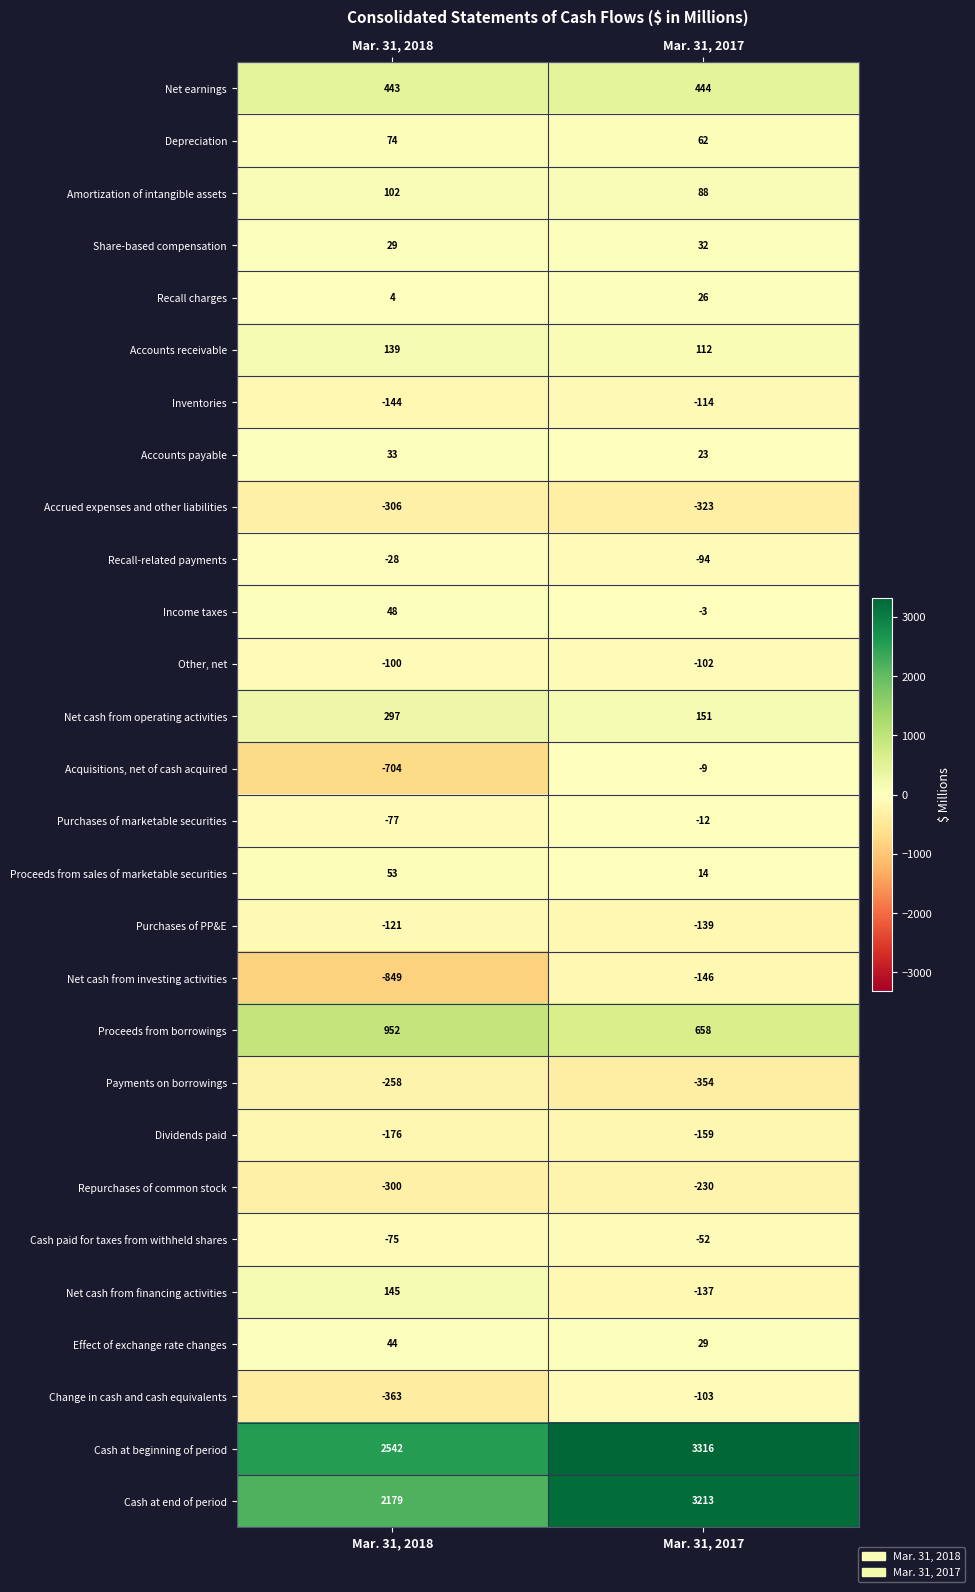

Is the value of Share-based compensation at Mar. 31, 2017 greater than the value of Net earnings at Mar. 31, 2017?

No